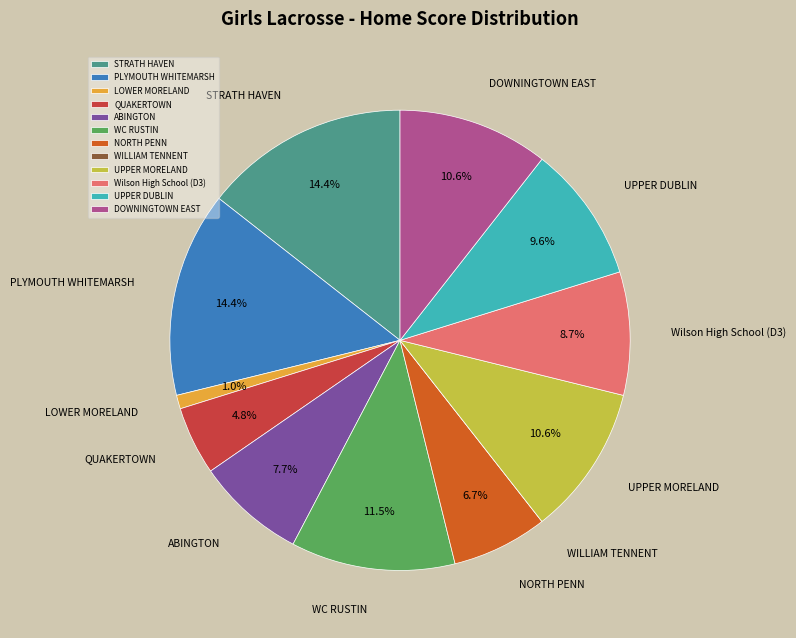

Approximately how many times larger is the value at Wilson High School (D3) compared to PLYMOUTH WHITEMARSH?

0.6